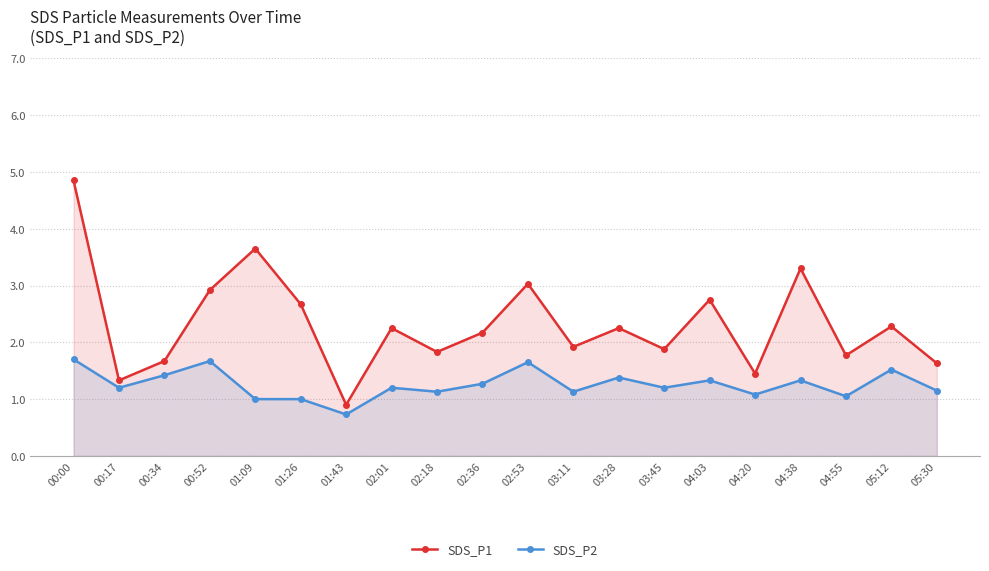

What position from the left is 01:09?

5